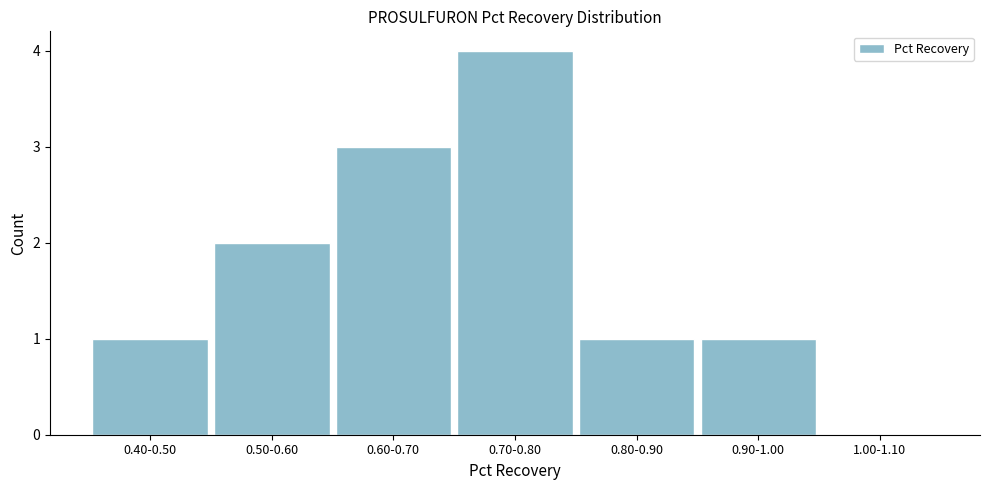

Reading left to right, extract all data points from this chart.

0.40-0.50=1	0.50-0.60=2	0.60-0.70=3	0.70-0.80=4	0.80-0.90=1	0.90-1.00=1	1.00-1.10=0